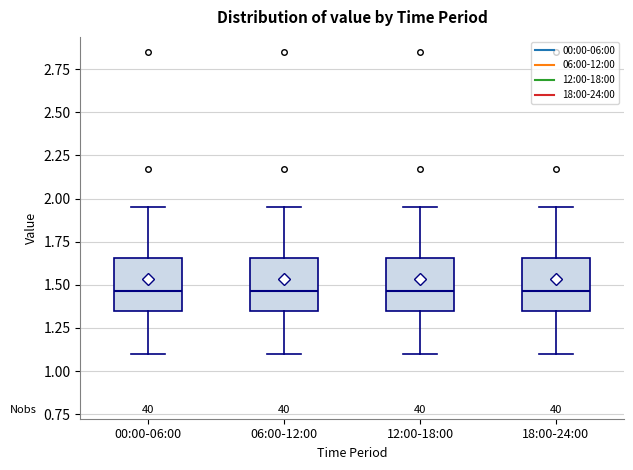

Reading left to right, transcribe this box plot: for each box, give where its median line is, the range the box spans, and where its two whiskers end, as read against the y-axis. The values are not printed on the chart, so give them approximately, as read against the axis.

00:00-06:00: median 1.45, box 1.35 to 1.65, whiskers 1.10 to 1.95
06:00-12:00: median 1.45, box 1.35 to 1.65, whiskers 1.10 to 1.95
12:00-18:00: median 1.45, box 1.35 to 1.65, whiskers 1.10 to 1.95
18:00-24:00: median 1.45, box 1.35 to 1.65, whiskers 1.10 to 1.95